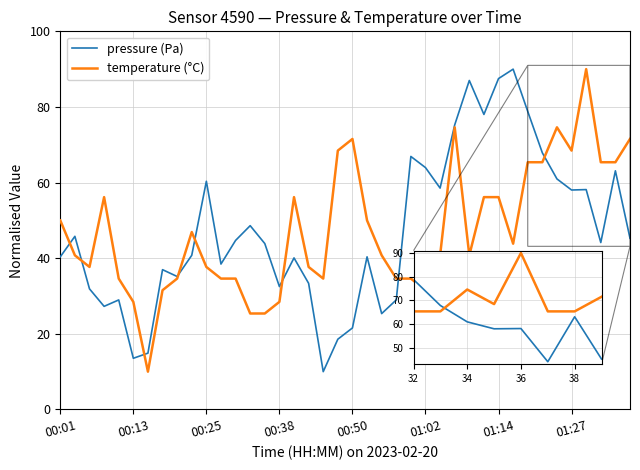

What is the maximum value for pressure (Pa)?

90.0